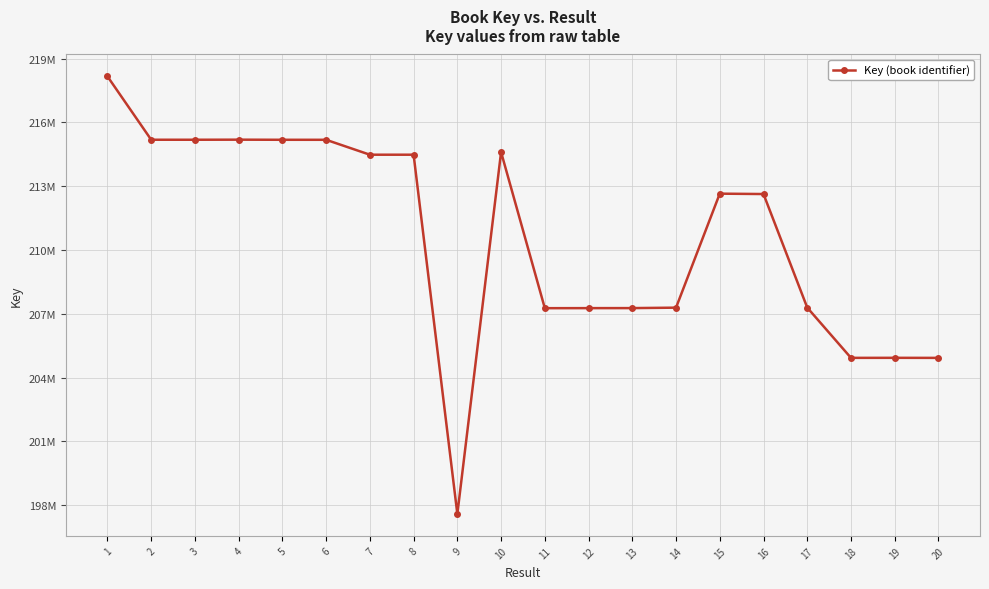

Where is the data nearest to the value 207877068?

17